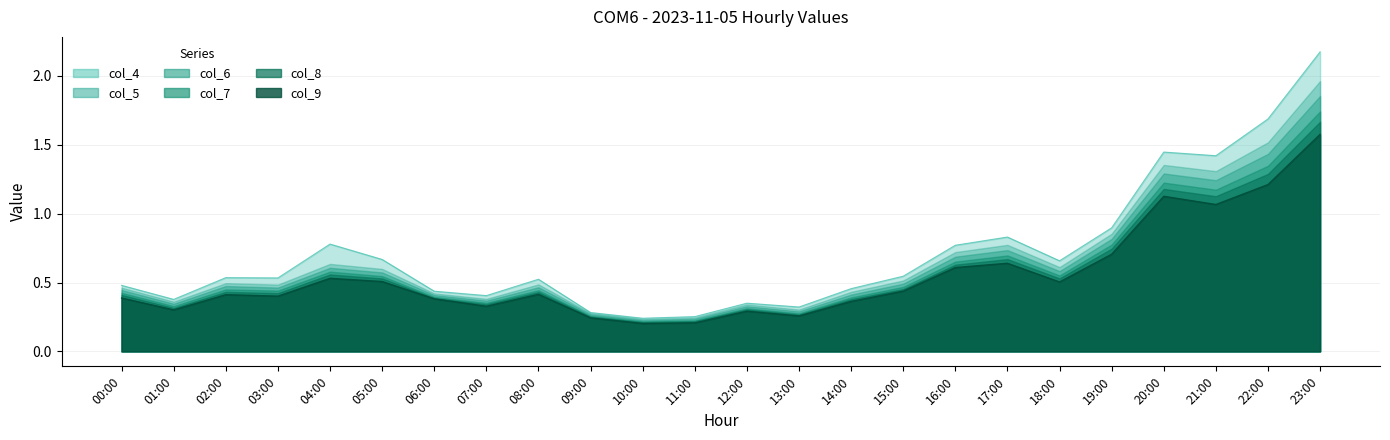

True or false: col_7 and col_9 intersect in this chart.

False